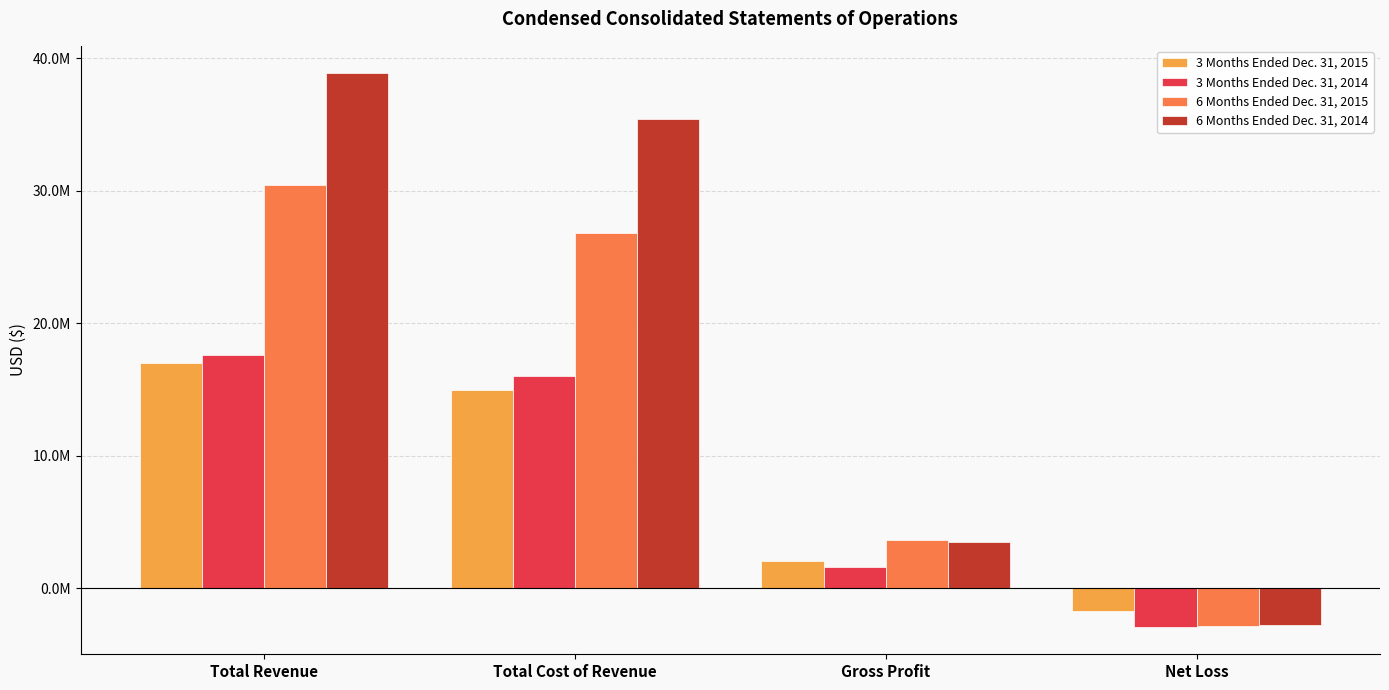

Which series has the widest spread of values?

6 Months Ended Dec. 31, 2014